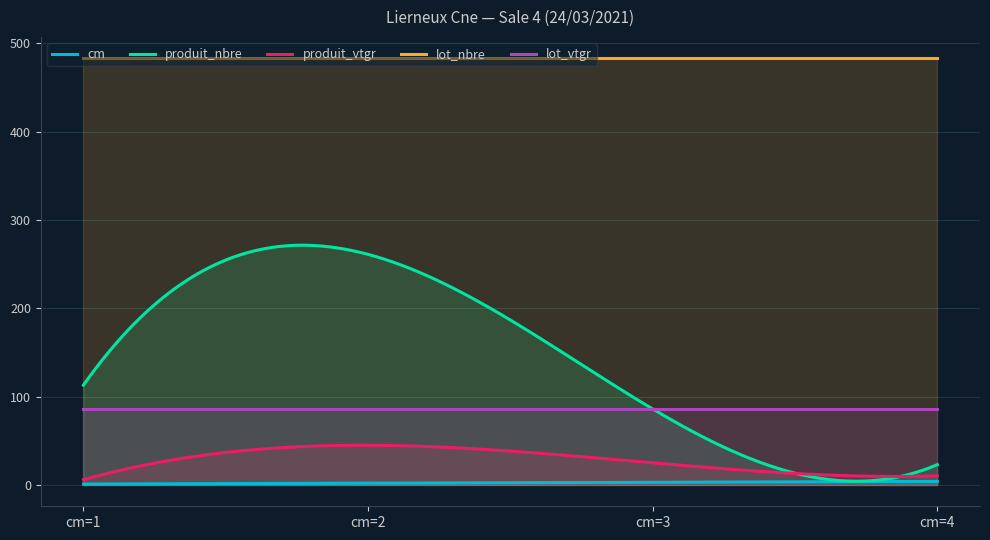

Is it true that lot_nbre equals 483.0 at cm=3?

True